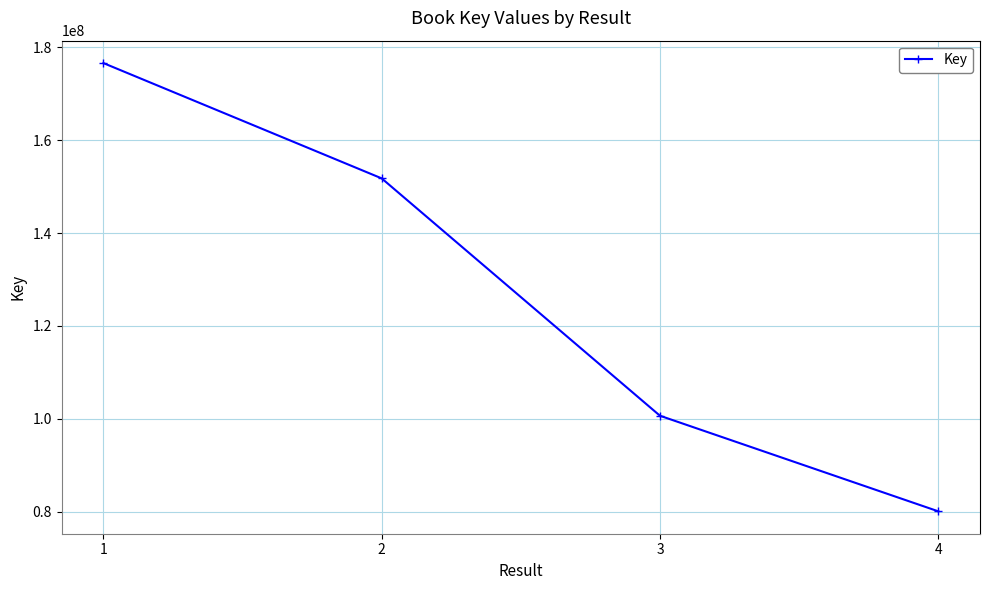

Does the chart have visible grid lines?

Yes